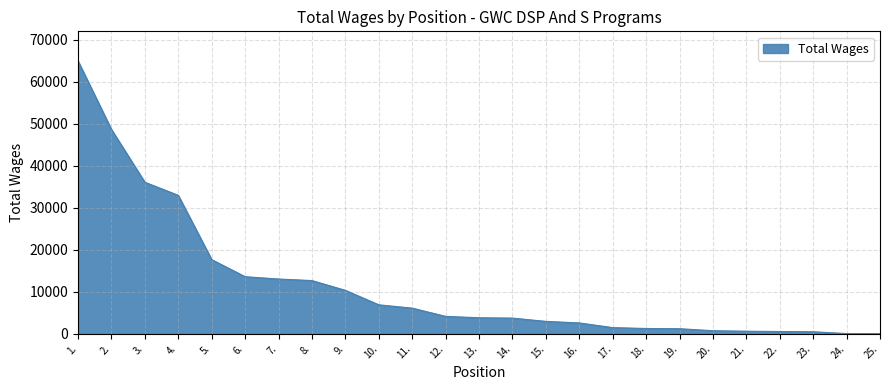

What is the greatest value displayed?

64942